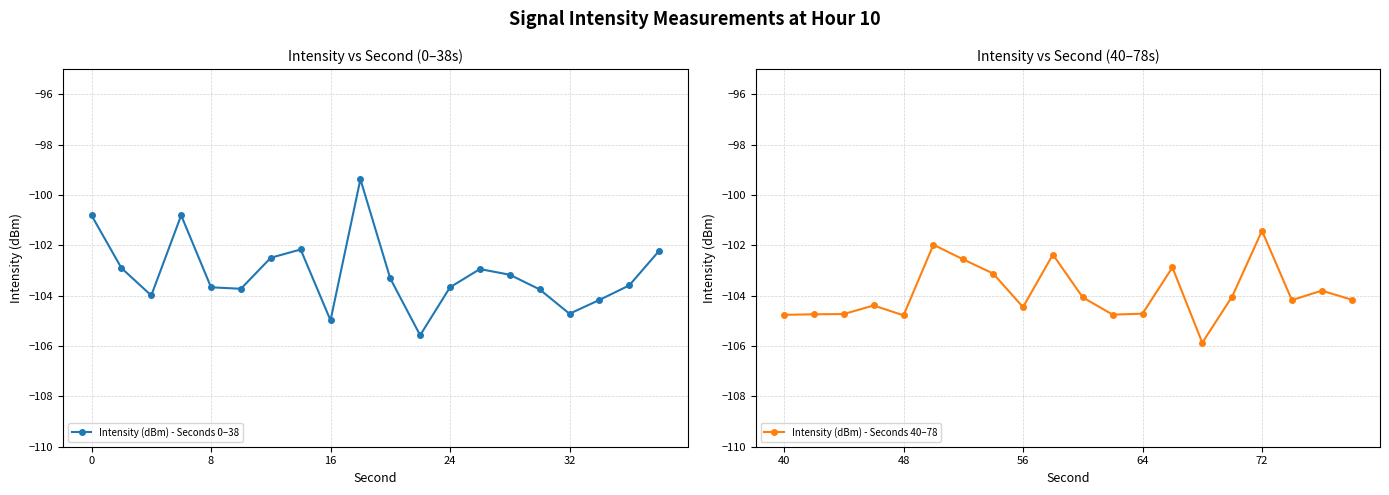

In Intensity (dBm) - Seconds 0–38, how many points are higher than both neighbors (excluding endpoints)?

4